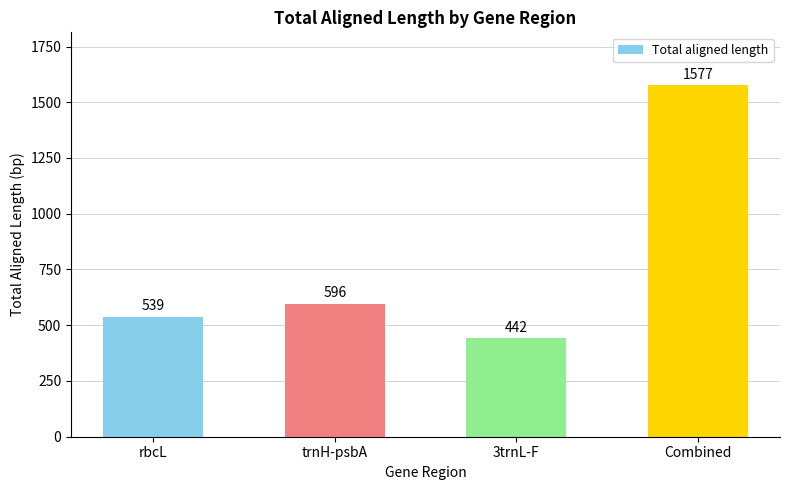

The chart shows a value of 173 at rbcL. True or false?

False